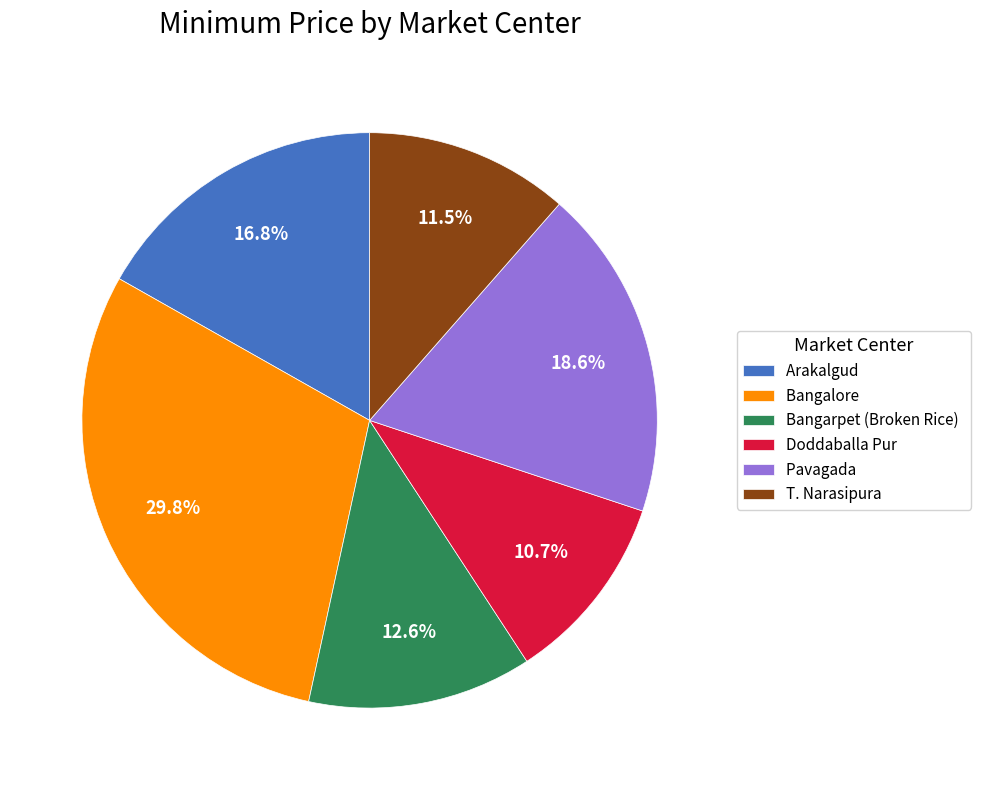

What is the ratio of the value at T. Narasipura to the value at Doddaballa Pur?

1.1